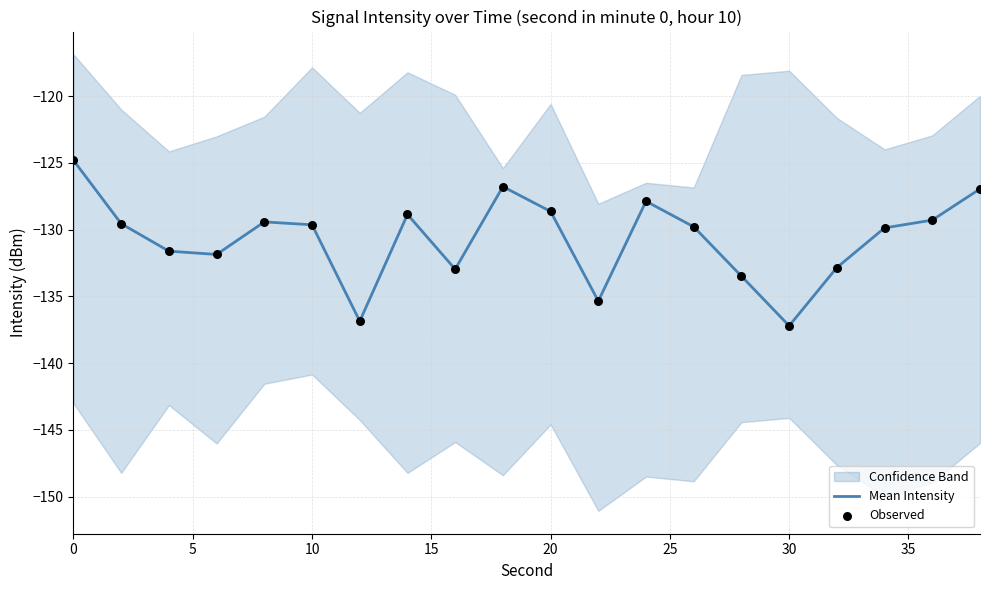

The Mean Intensity series shows -169.0 at 20. True or false?

False